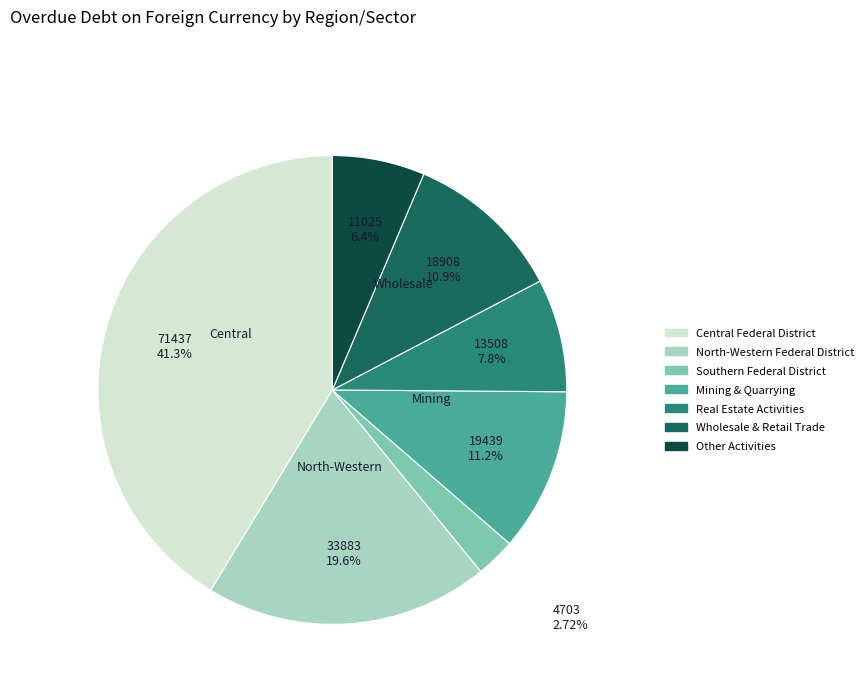

Between Mining & Quarrying and North-Western Federal District, which is larger?

North-Western Federal District